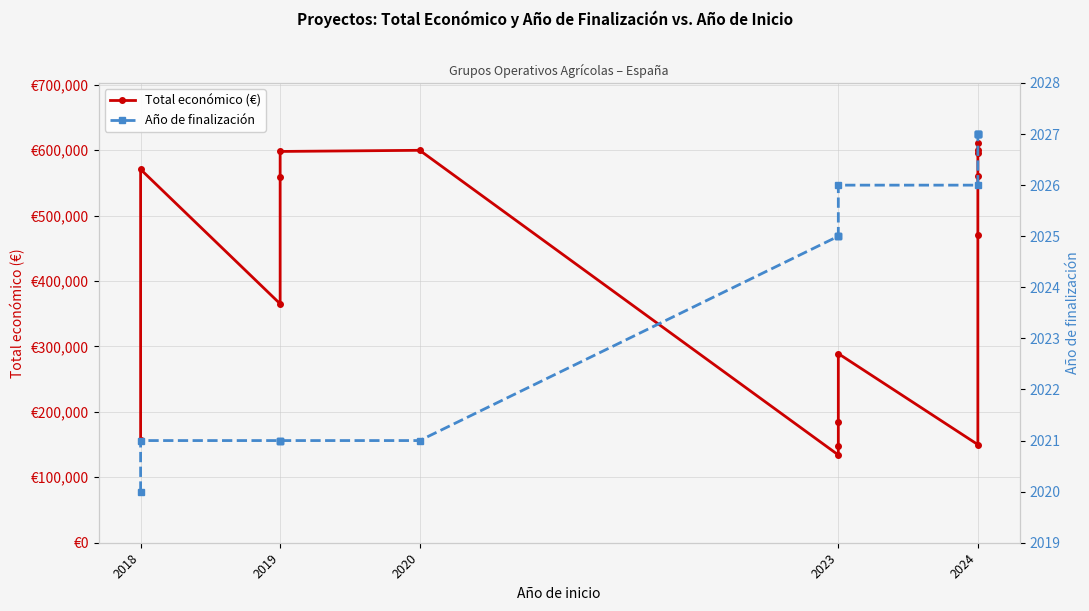

True or false: Año de finalización and Total económico (€) intersect in this chart.

False